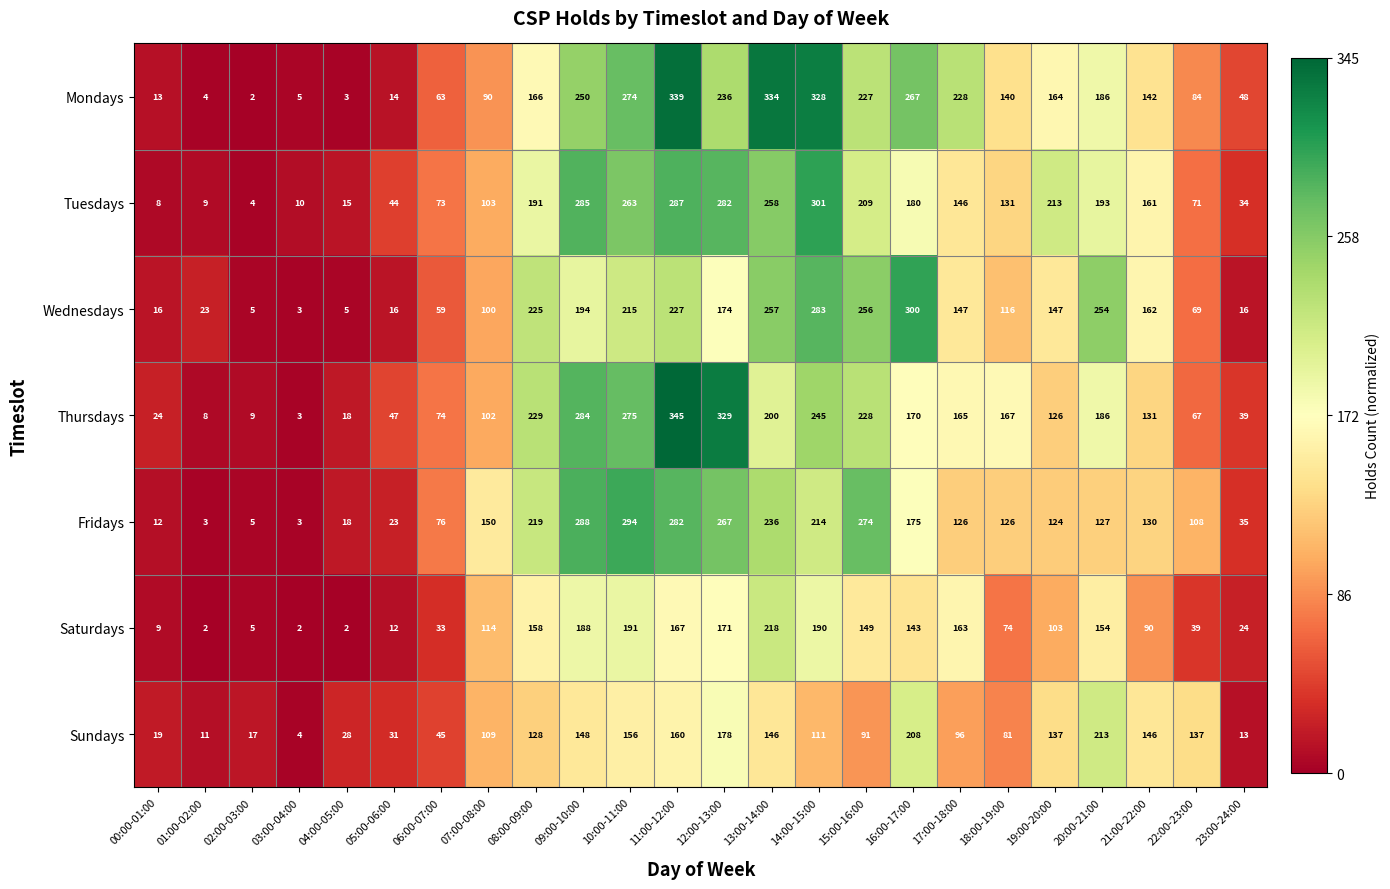

Rank the series by their maximum value, from lowest to highest.

Sundays, Saturdays, Fridays, Wednesdays, Tuesdays, Mondays, Thursdays